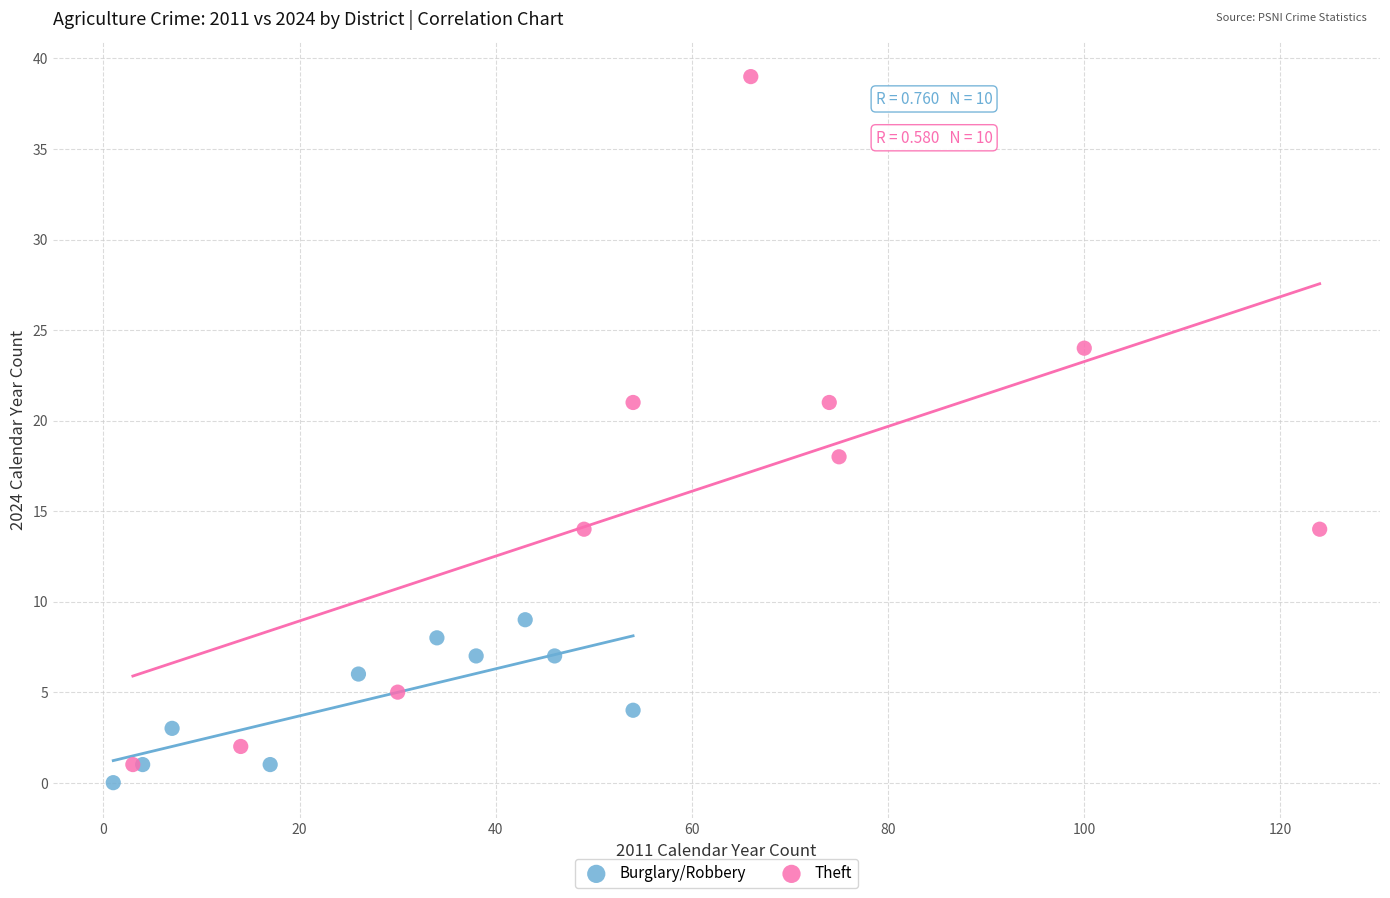

Which series has the widest spread of Y values?

Theft